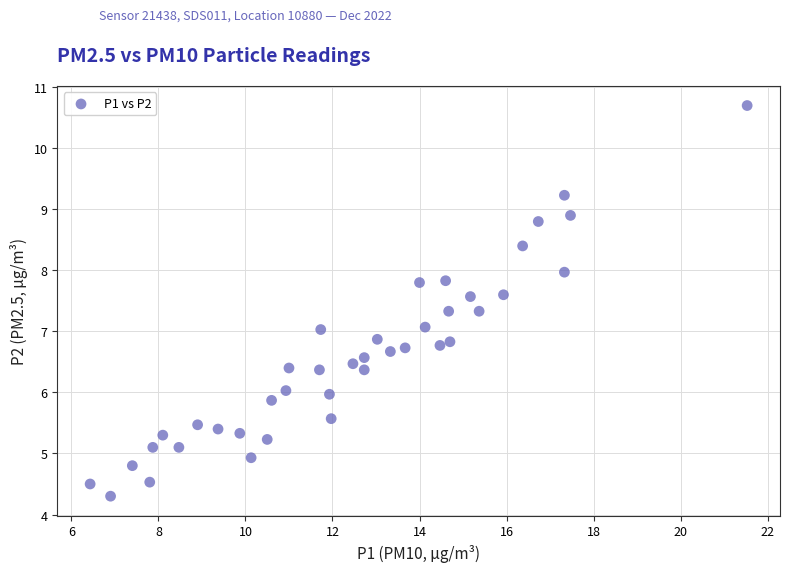

What is the range of X values (max minus min)?

15.1